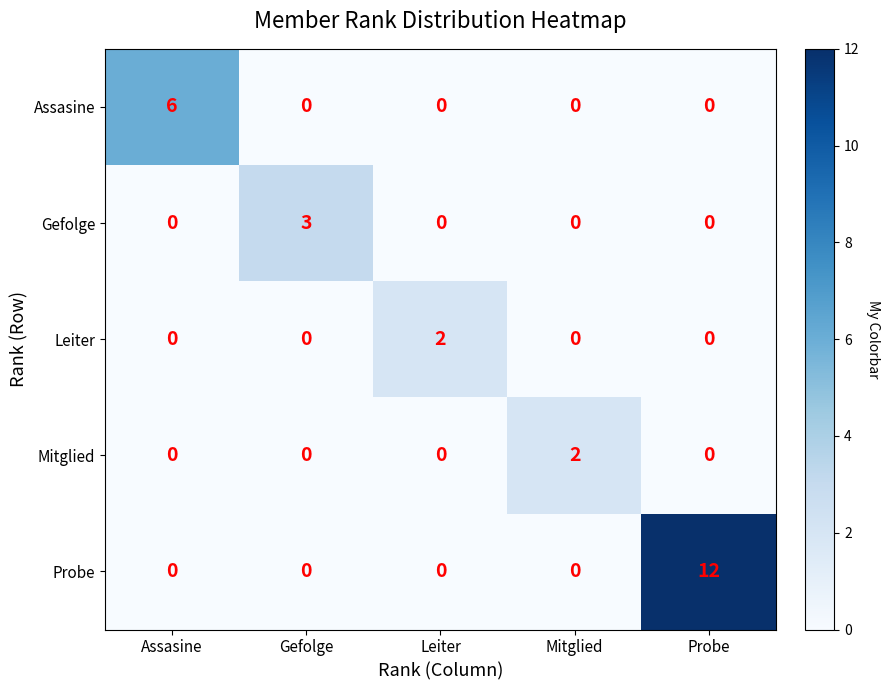

Which category has the highest value across all series?

Probe